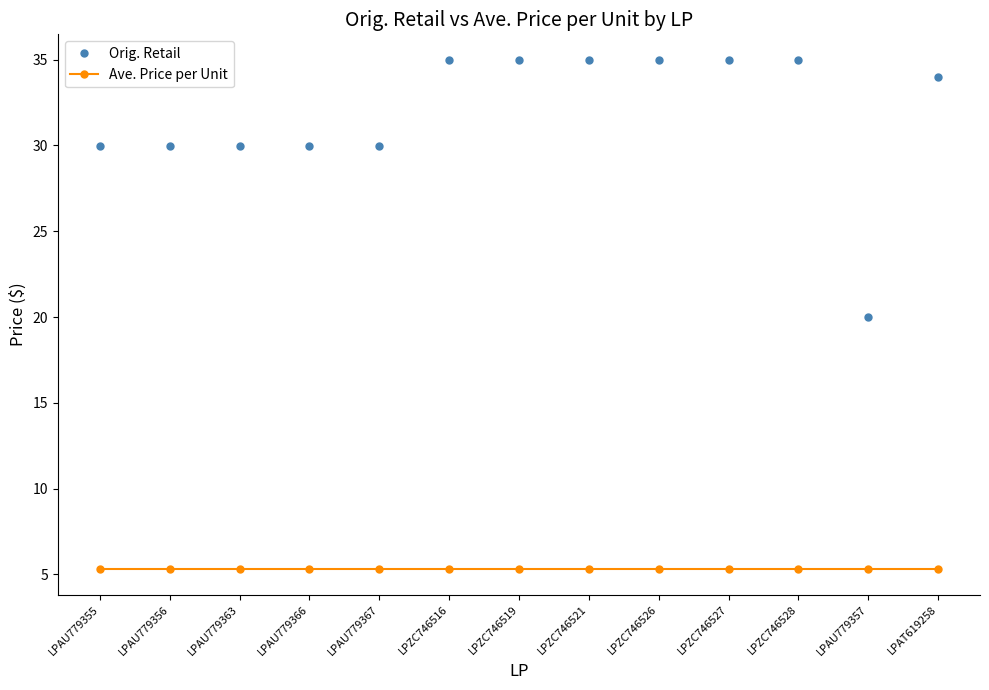

What is the minimum value for Orig. Retail?

20.0